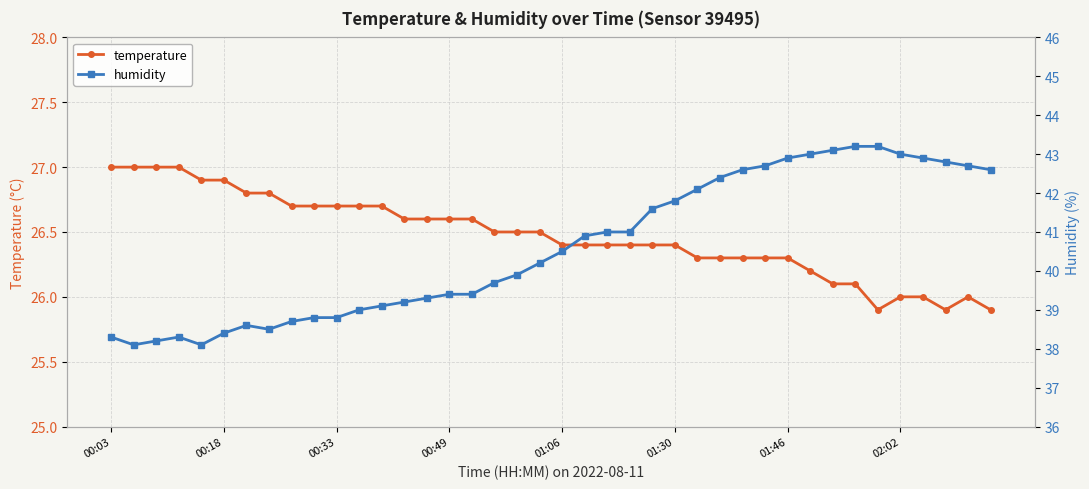

The humidity series shows 38.7 at 8. True or false?

True